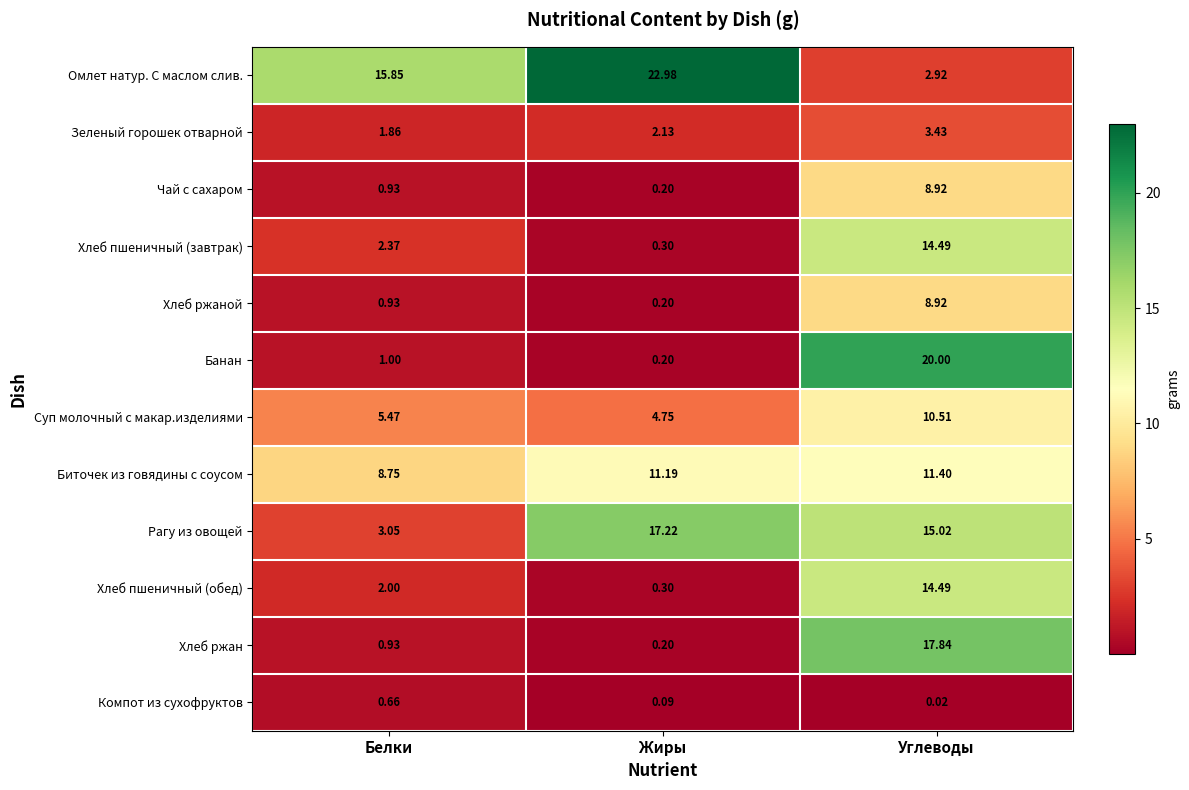

Where is Суп молочный с макар.изделиями nearest to the value 7?

Белки